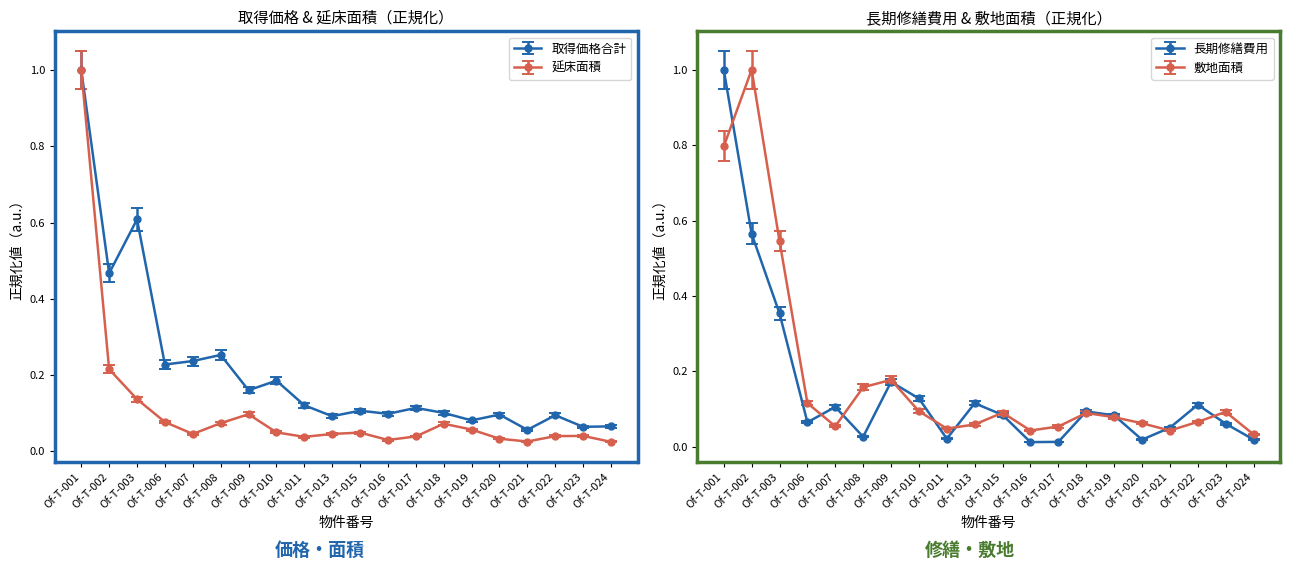

Where do 敷地面積（㎡） and 長期修繕費用（百万円） first cross each other?

Of-T-001 and Of-T-002